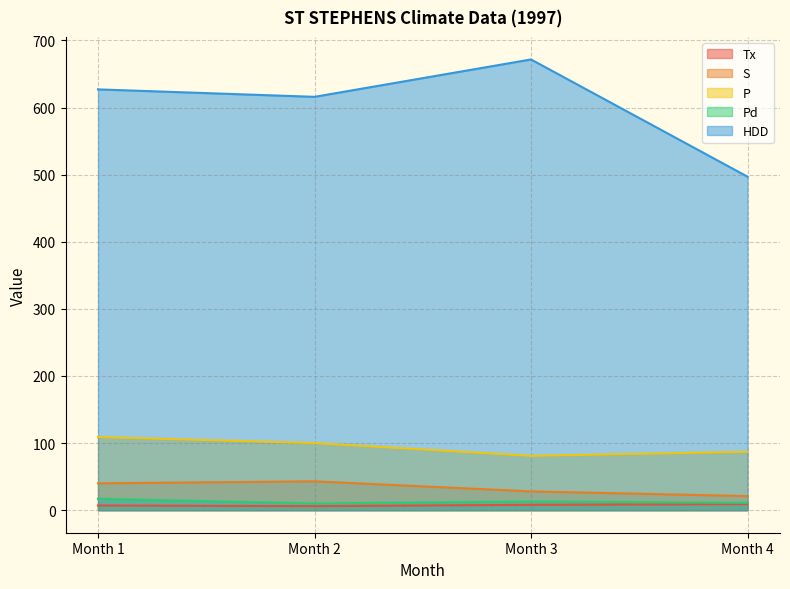

What value does the S series have at Month 3?

28.0